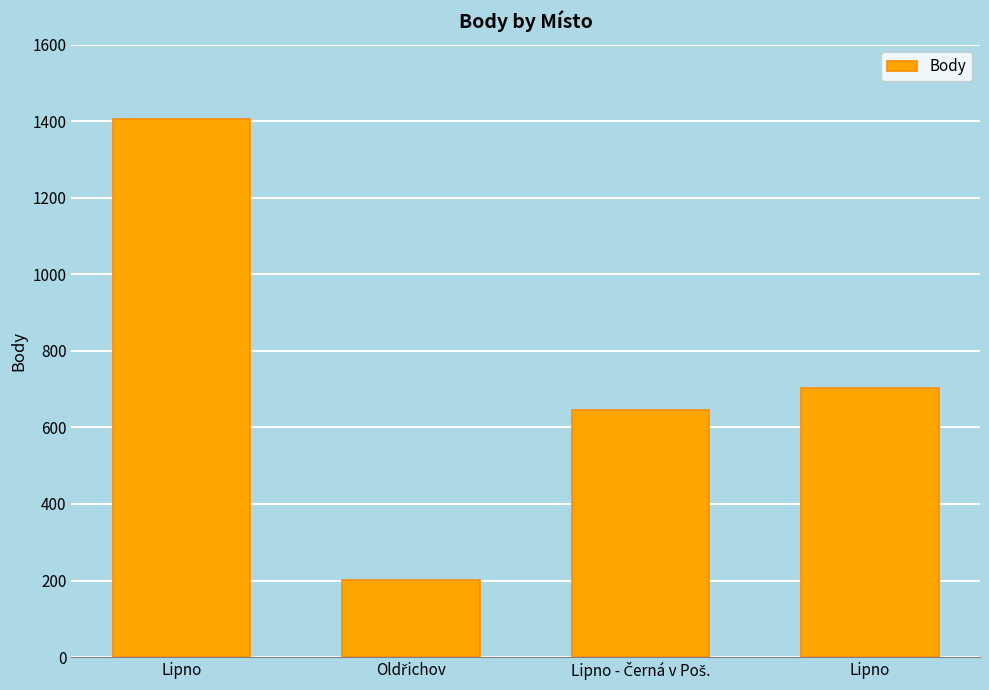

Reading left to right, what are all the values shown in this chart?

1407	202	645	703